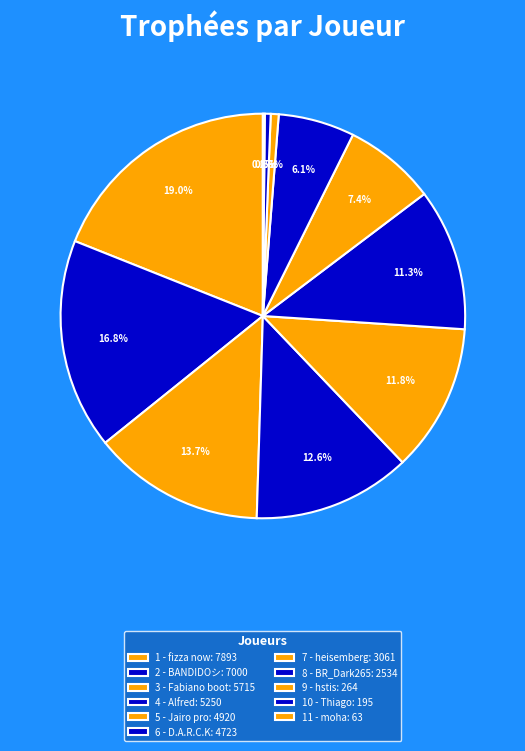

Which category has the biggest portion of the pie?

1 - fizza now